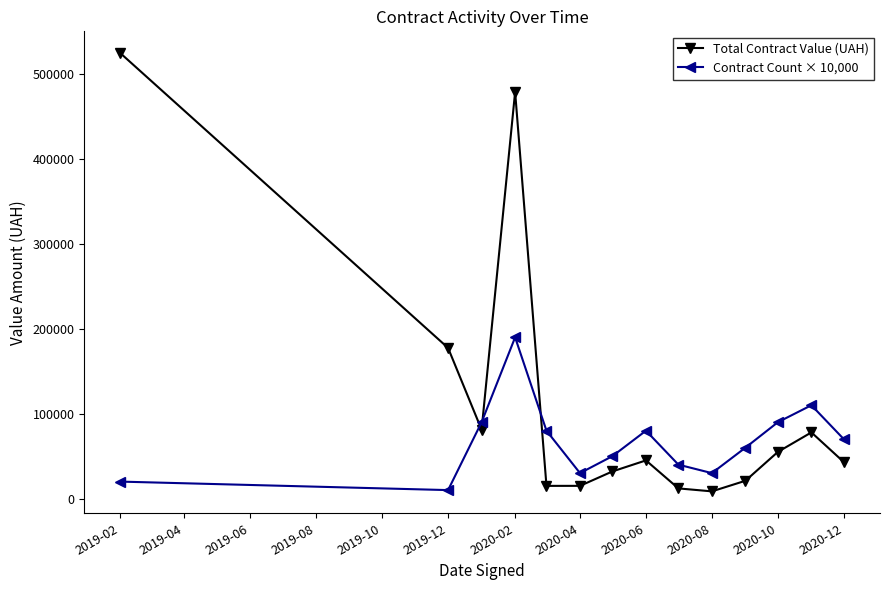

What is the value of the Contract Count × 10,000 point at the 12th from the left?

90000.0